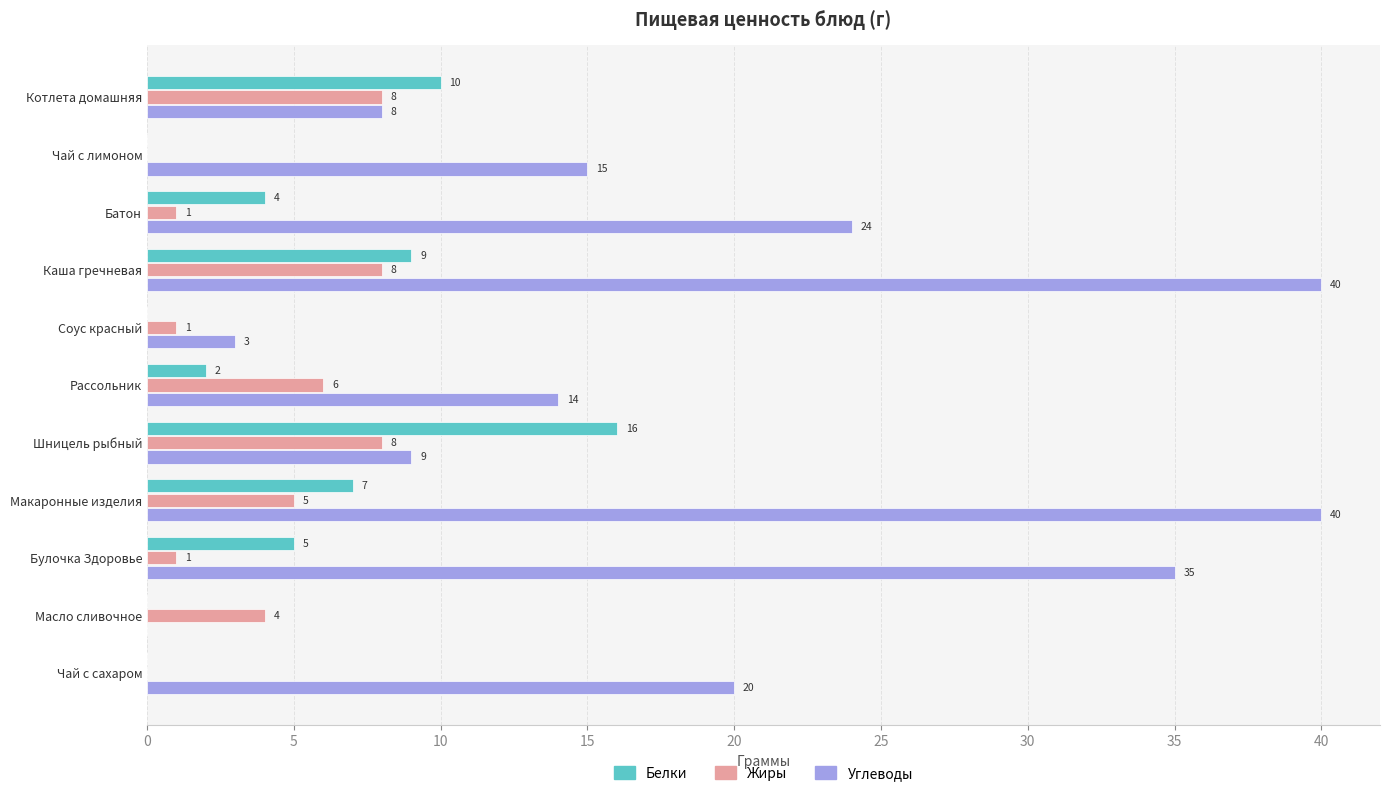

What is the highest value of the Жиры series?

8